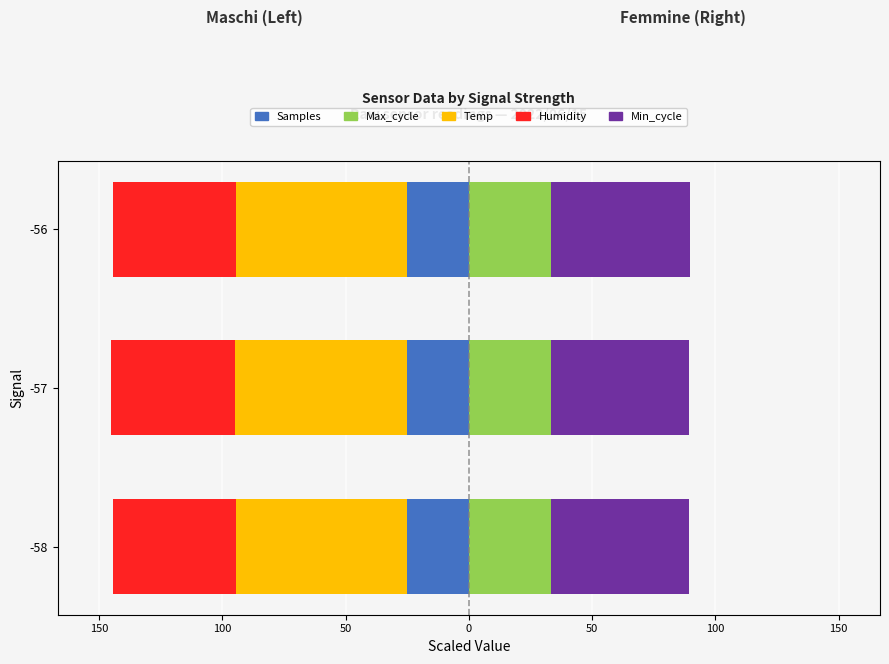

What is the value of the Max_cycle bar at the 2nd from the left?

33.5